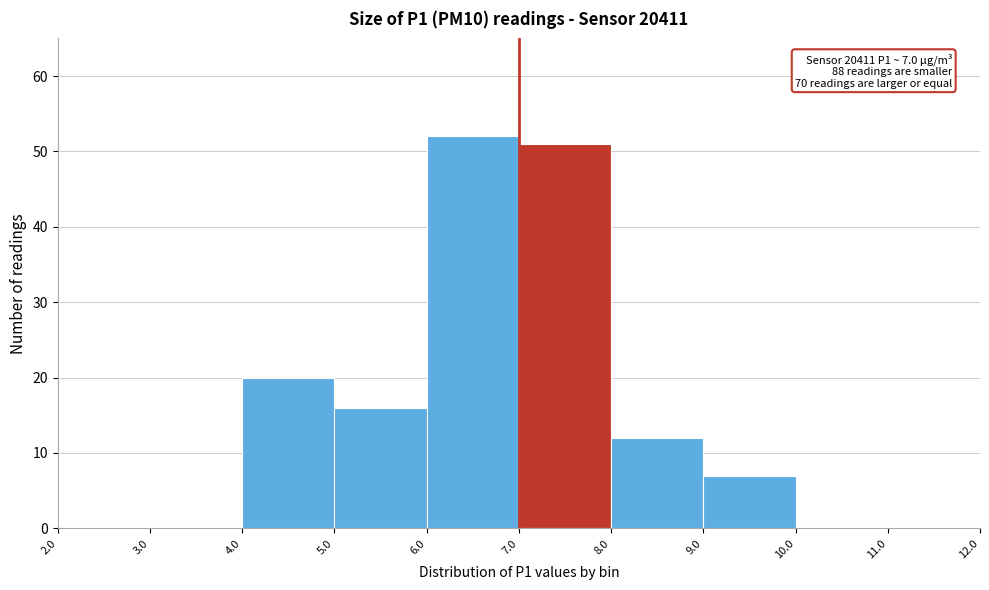

Which range on the x-axis has the tallest bar?

6.0 to 7.0